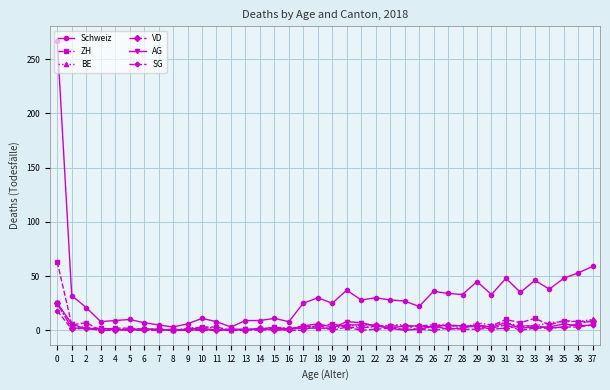

What is the maximum value shown in the chart?

267